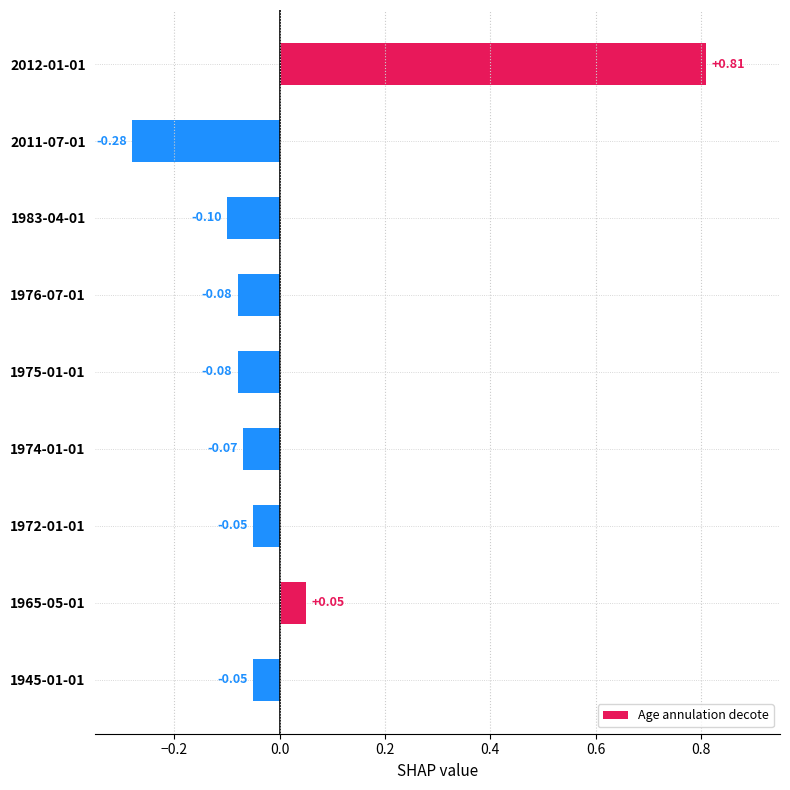

What is the change in value from 2012-01-01 to 1975-01-01?

-0.9